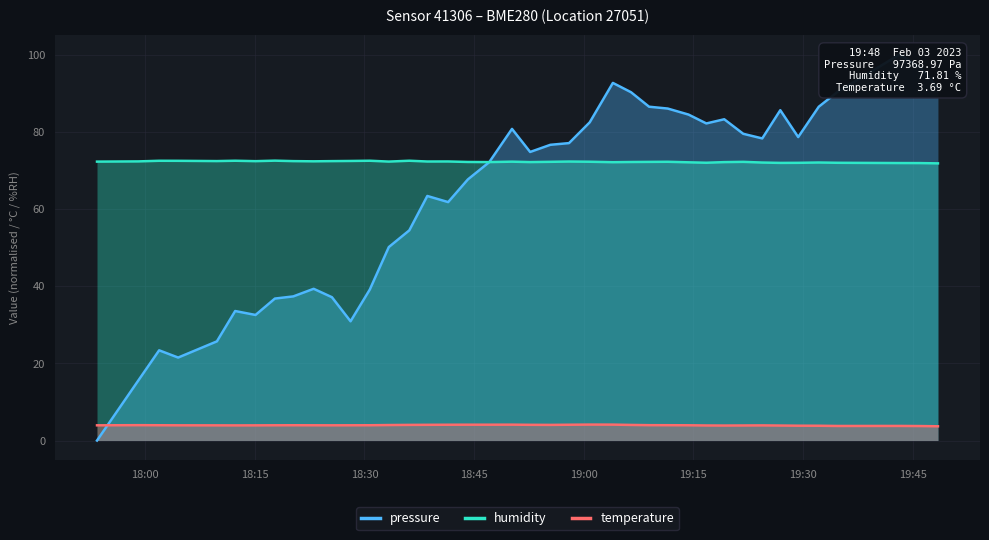

What are all the series names shown in the legend?

pressure, humidity, temperature